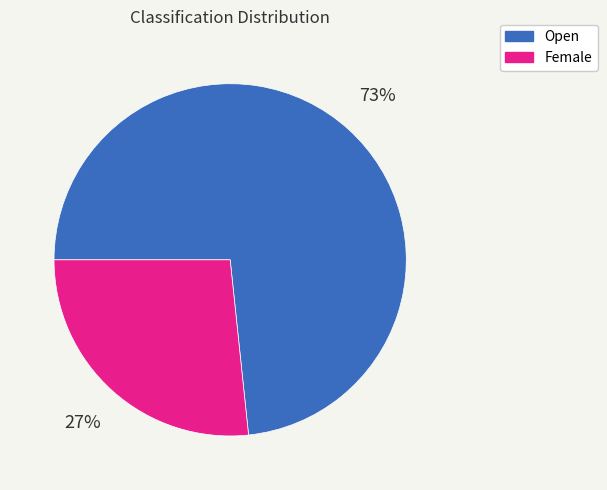

Is the sum of Open and Female greater than half?

Yes